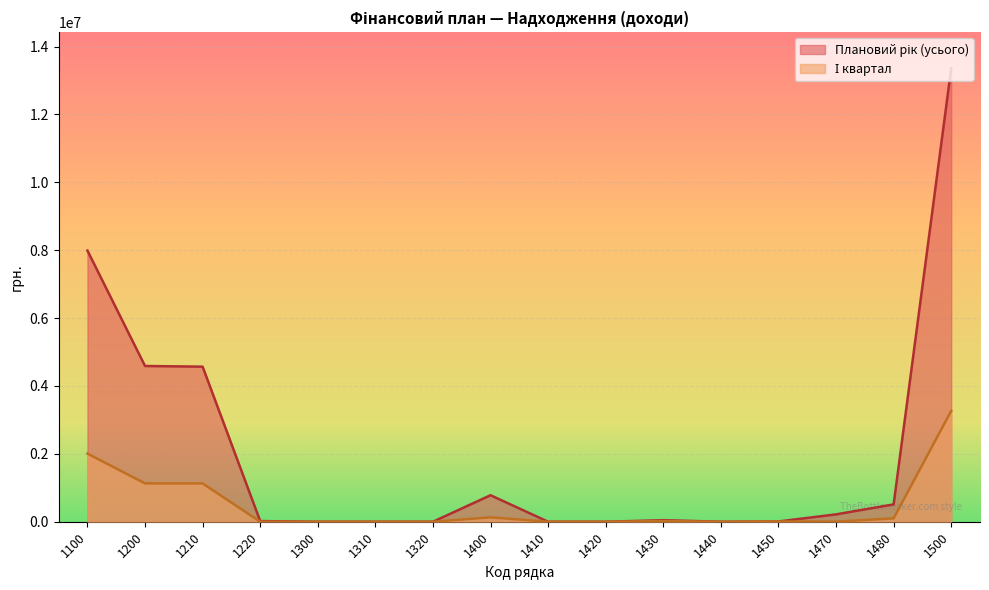

Count the number of categories in the chart.

16